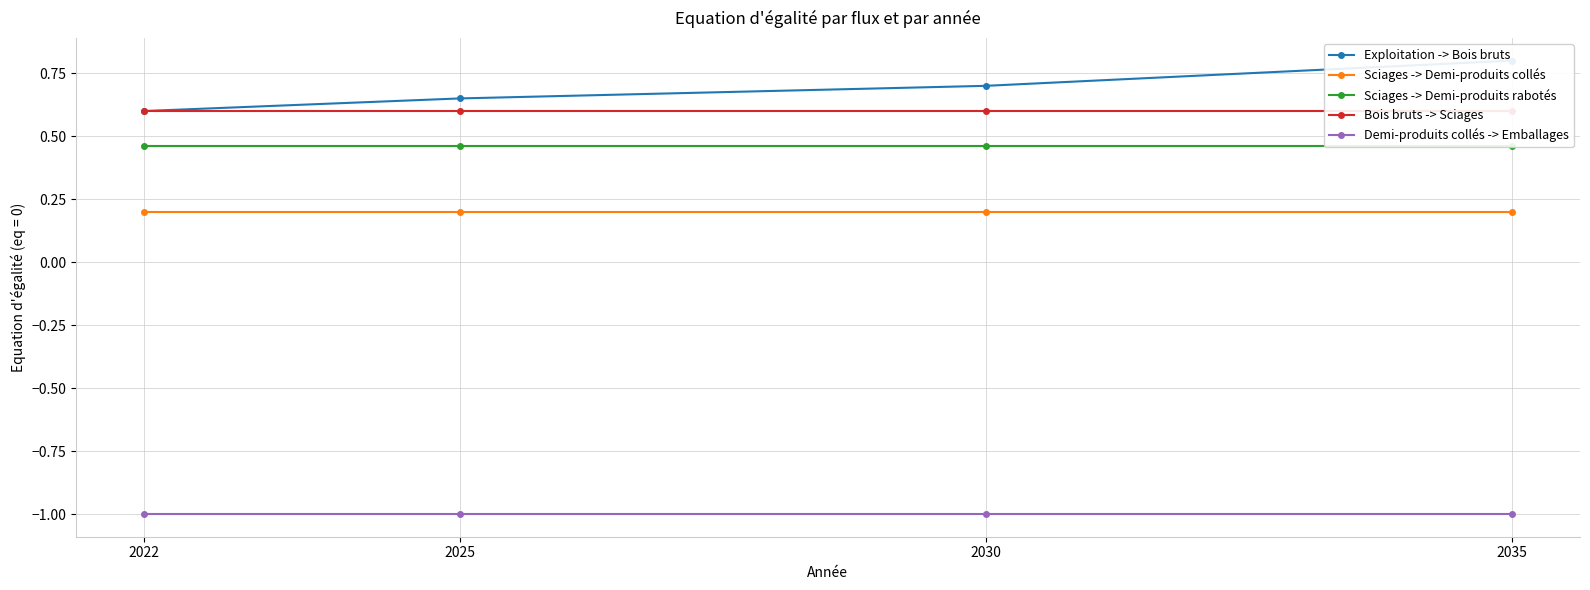

What is the difference between the maximum and minimum values in the Exploitation -> Bois bruts series?

0.2